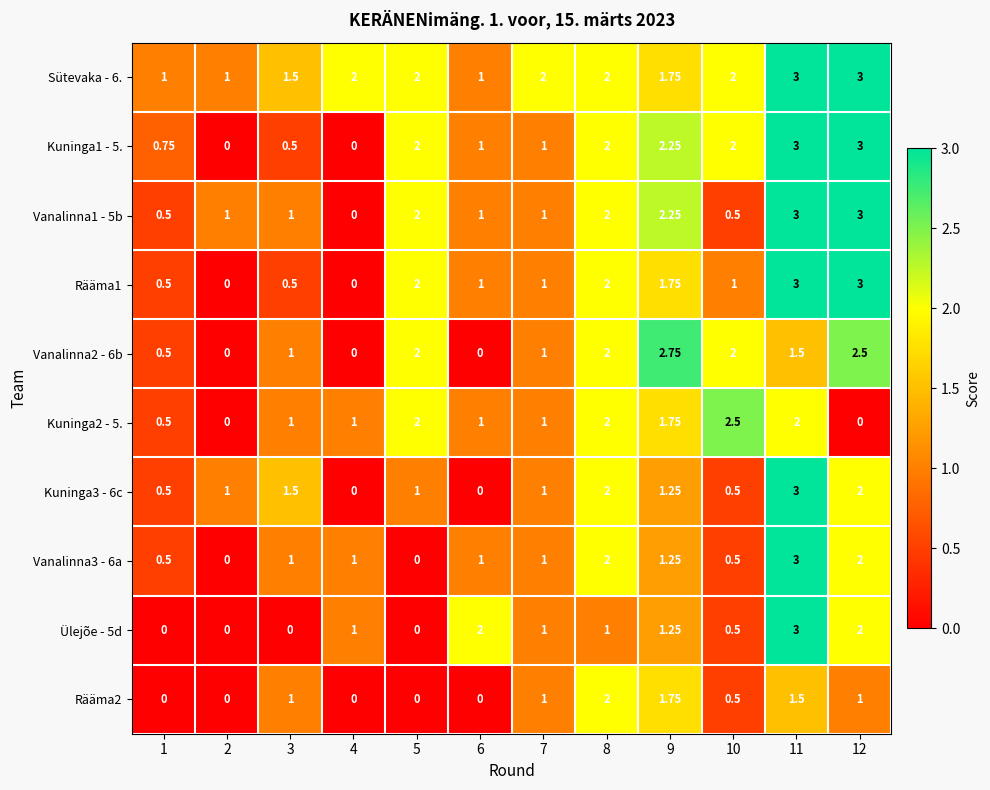

Is the value of Rääma2 at 3 greater than the value of Rääma1 at 11?

No